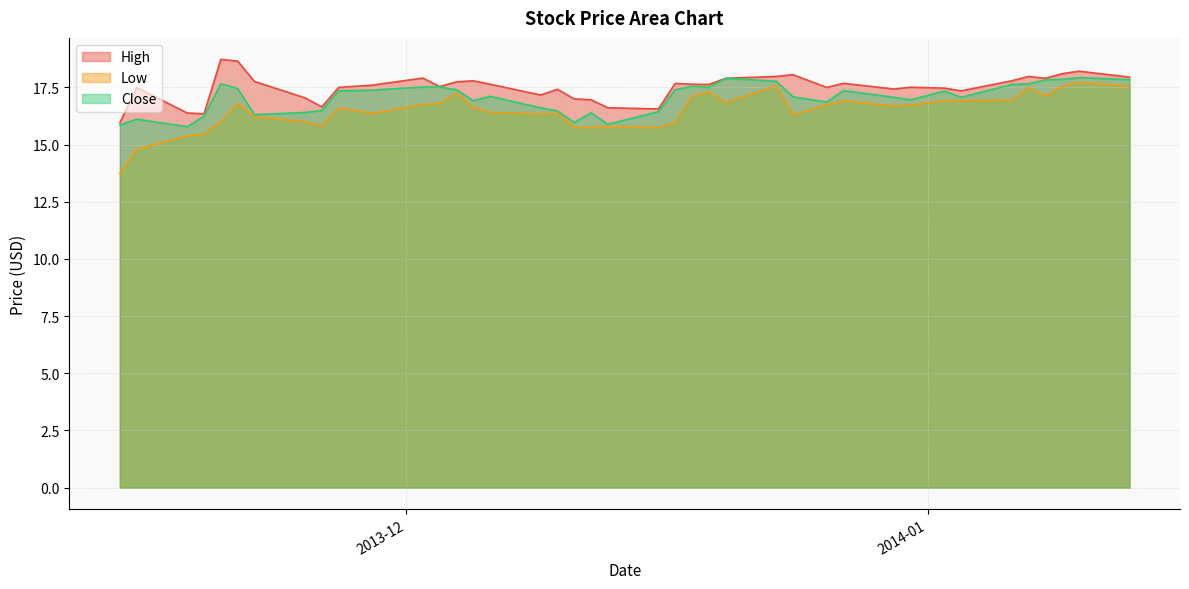

What is the difference between the second highest and minimum values in the High series?

2.7